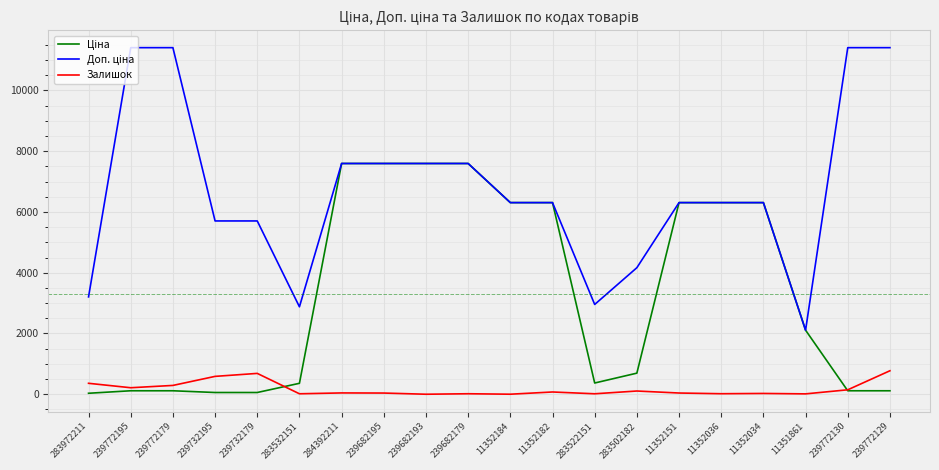

Is it true that Залишок equals 12.0 at 11351861?

True